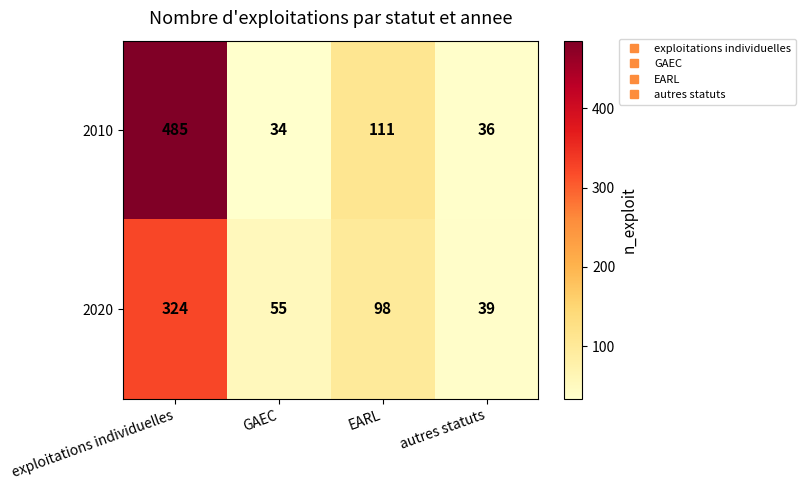

How many distinct data groups are displayed?

2